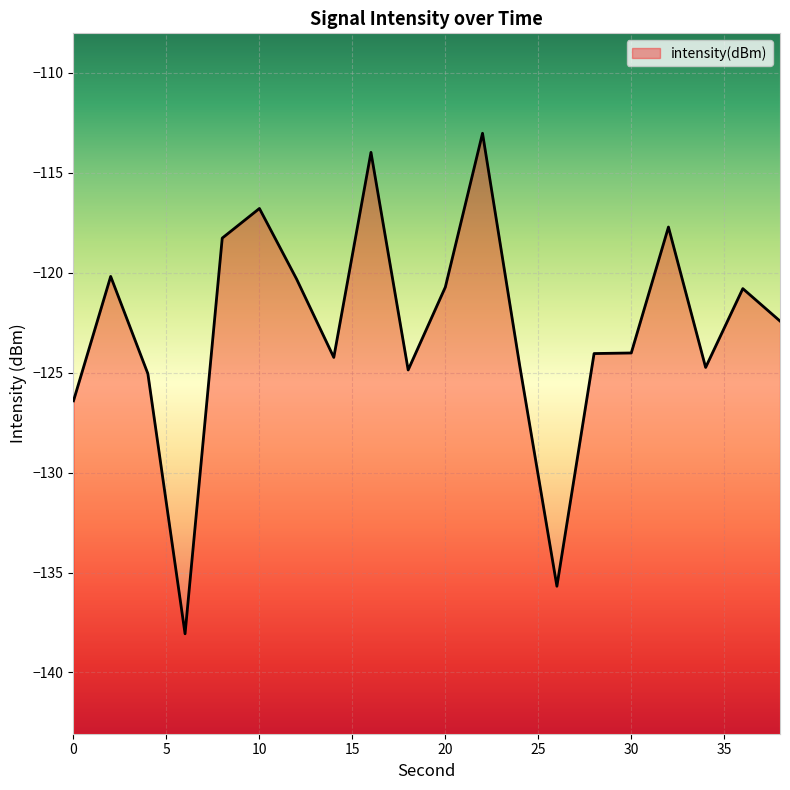

The chart shows a value of -40.6 at 18. True or false?

False